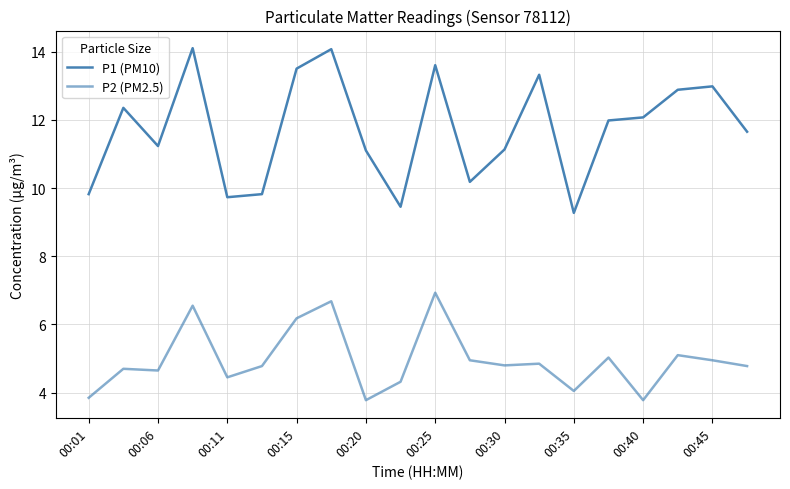

Does the chart have visible grid lines?

Yes